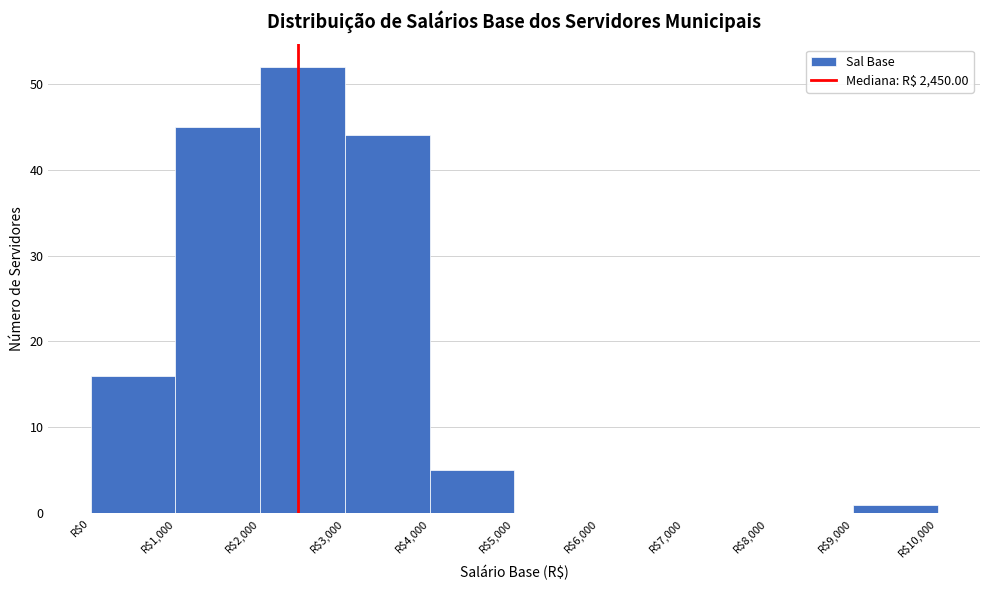

What is the height of the bar covering 9000 to 10000 on the x-axis? The values are not printed on the chart, so give them approximately, as read against the axis.

1